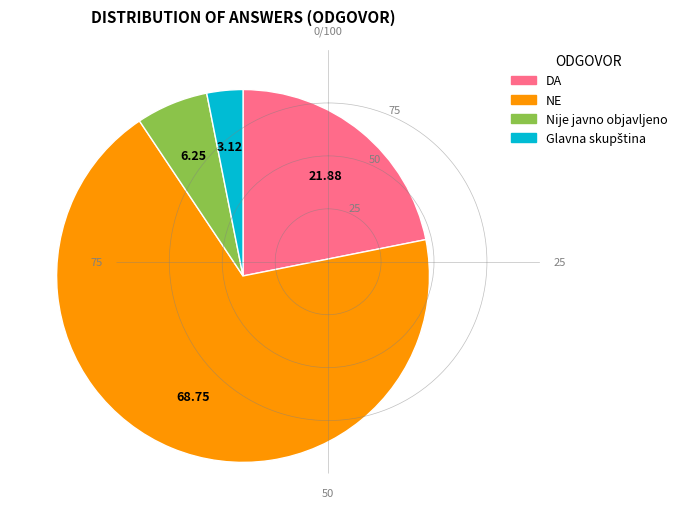

How many segments does this pie chart have?

4